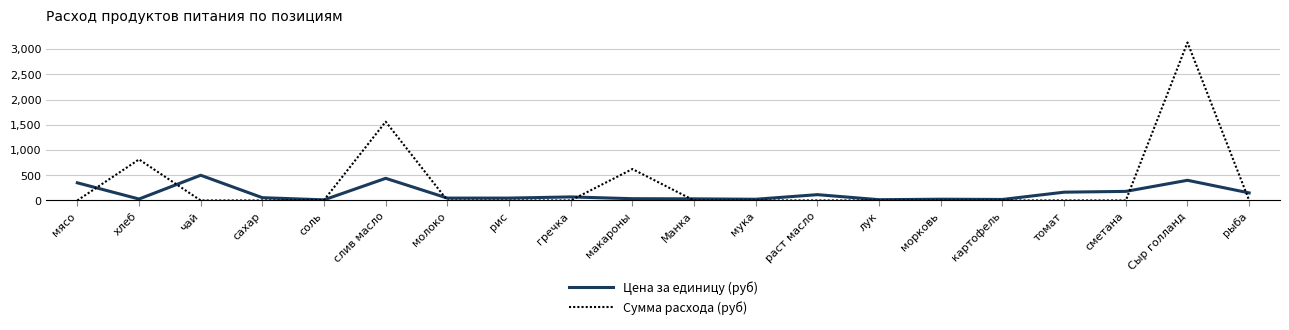

Rank the series by their maximum value, from lowest to highest.

Цена за единицу (руб), Сумма расхода (руб)